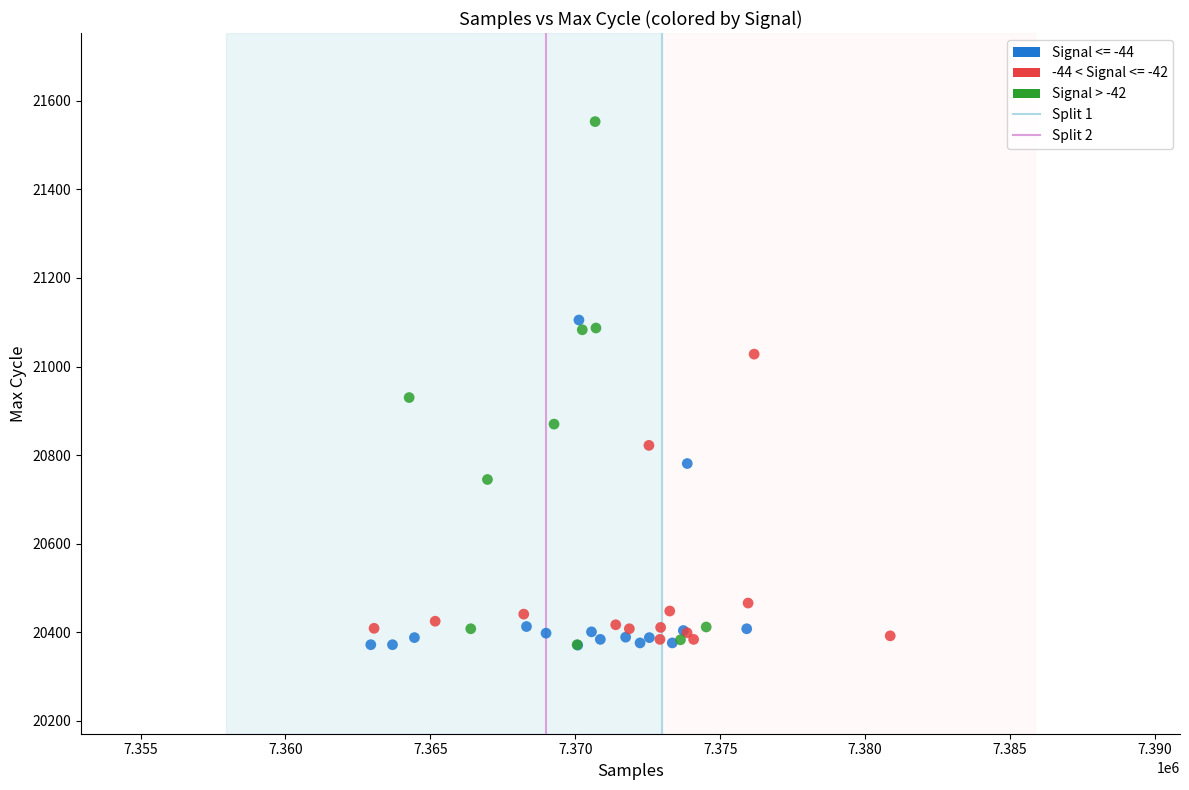

Which series has the widest spread of Y values?

Signal > -42